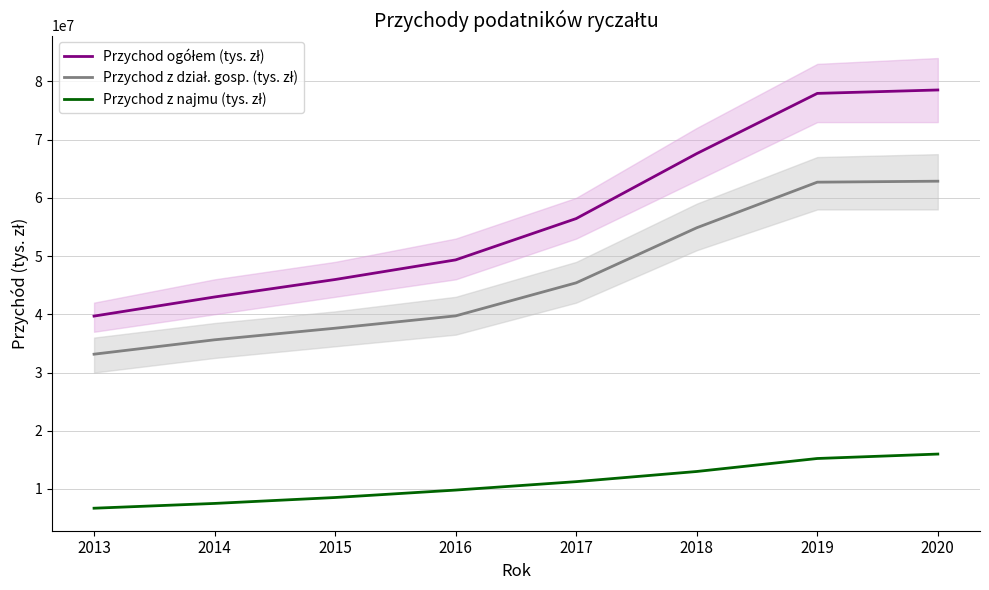

At how many categories does at least one series exceed 38268650?

8